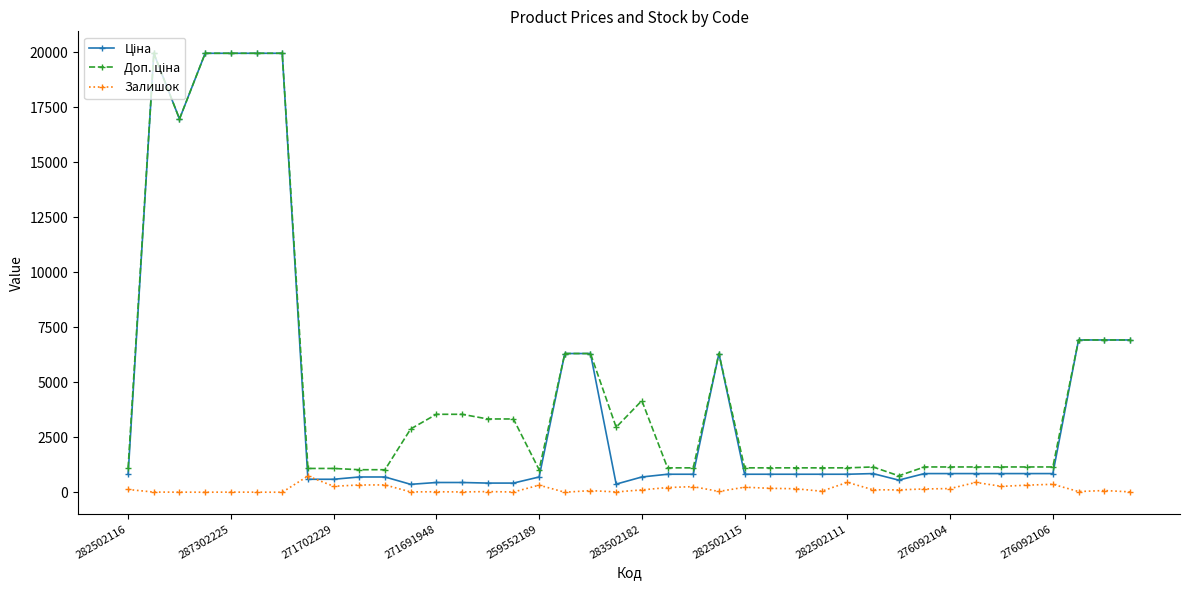

At how many categories does at least one series exceed 11593?

6